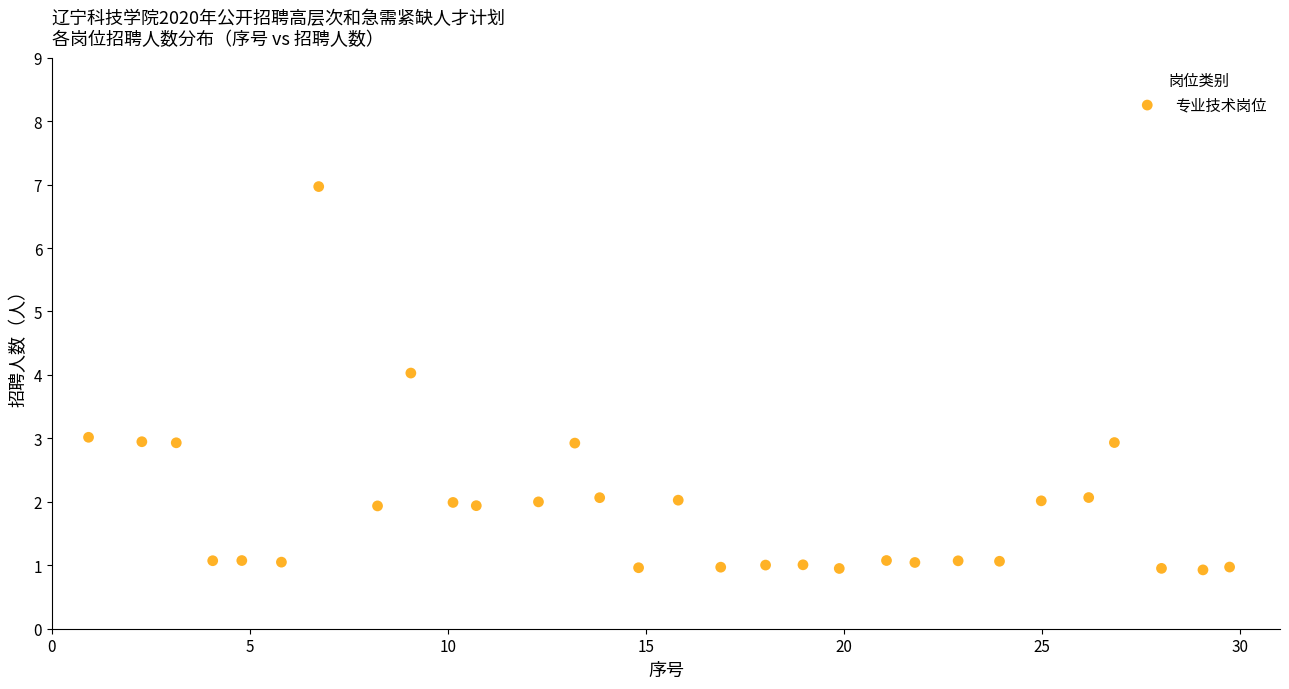

What is the range of Y values (max minus min)?

6.0